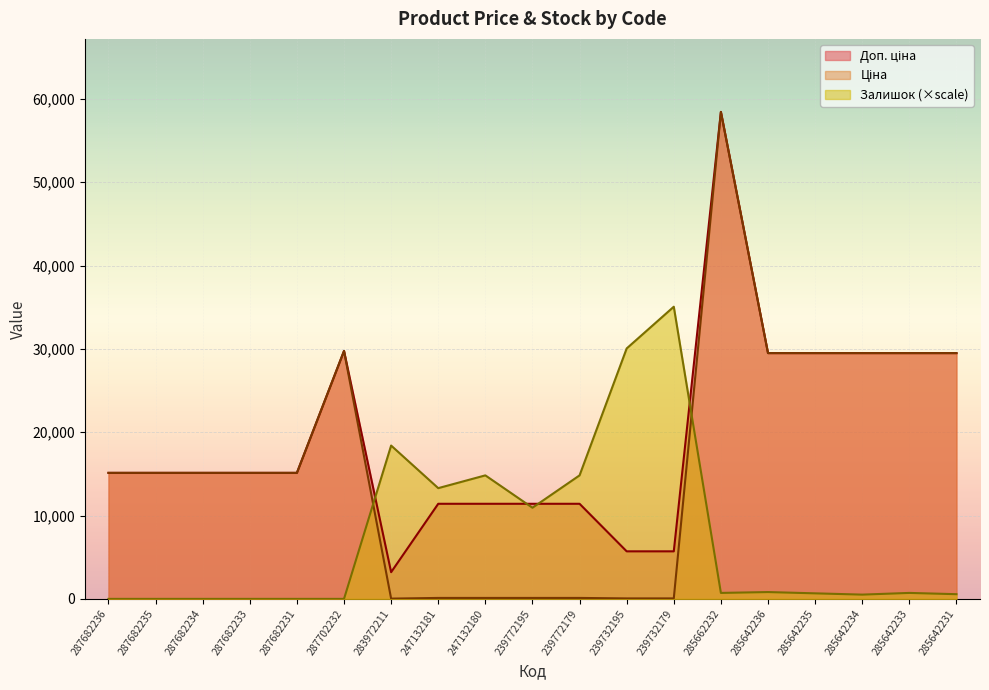

What is the difference between the second highest and minimum values in the Доп. ціна series?

26542.2